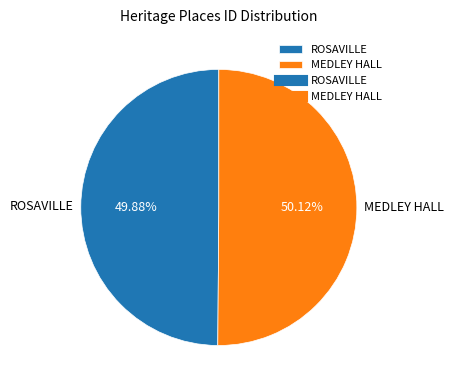

Do MEDLEY HALL and ROSAVILLE together represent more than half of the pie?

Yes